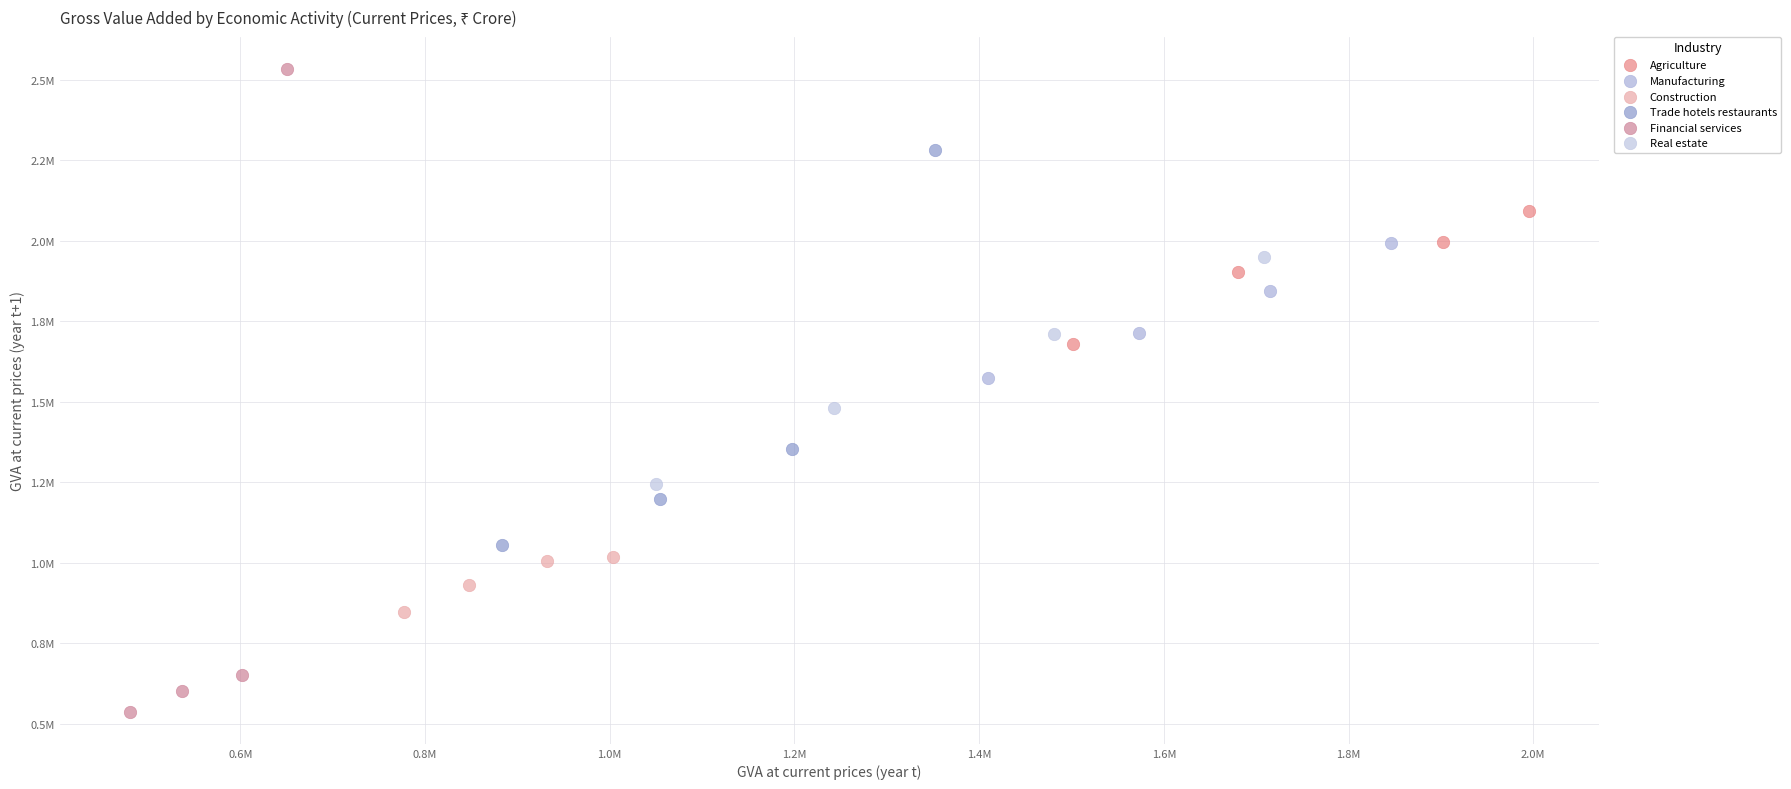

Which series has the widest spread of Y values?

Financial services